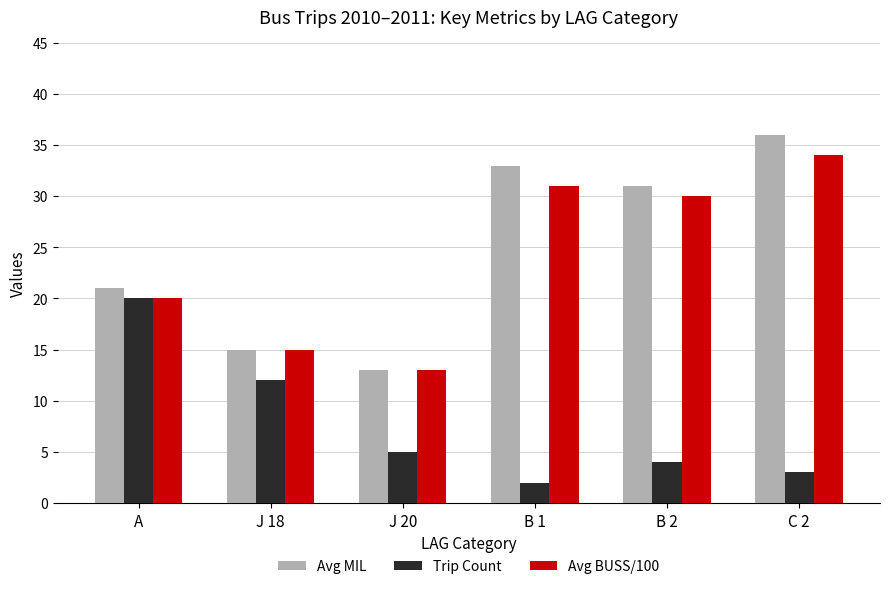

What is the spread (max minus min) of values at C 2?

33